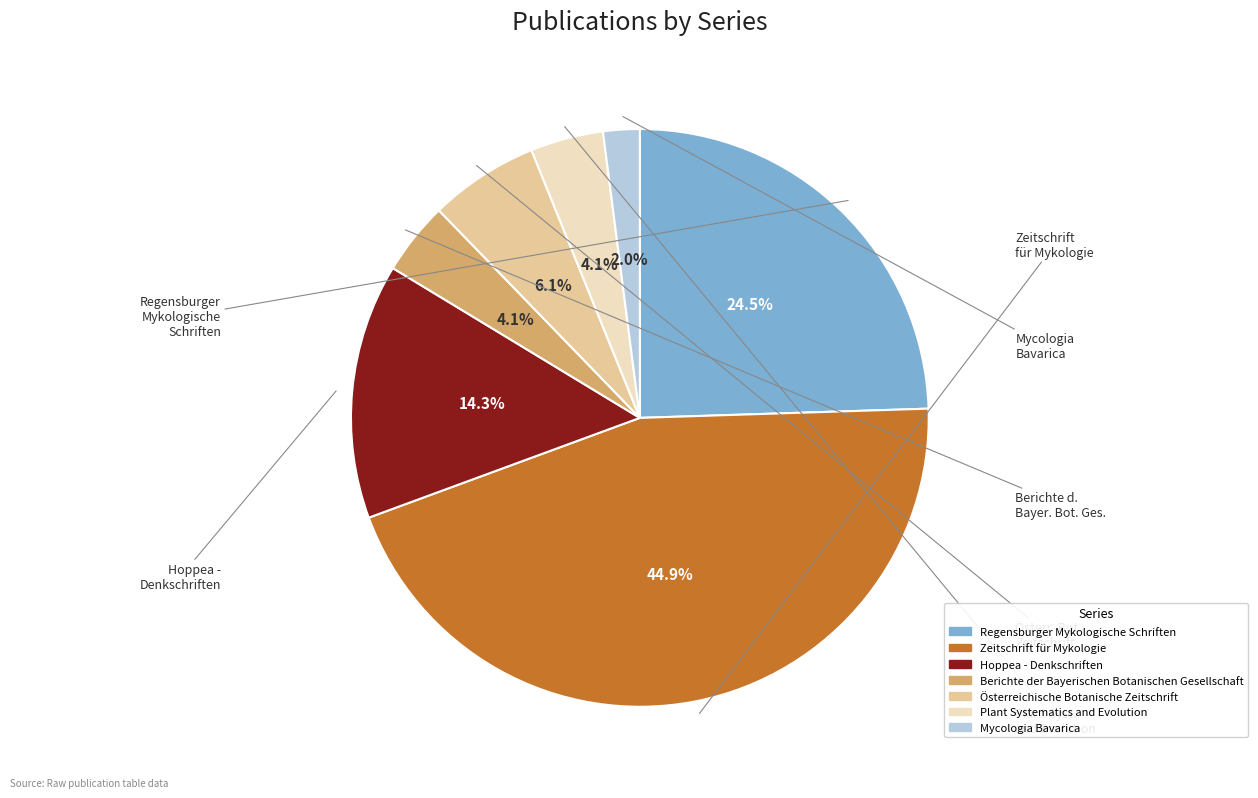

How many segments does this pie chart have?

7